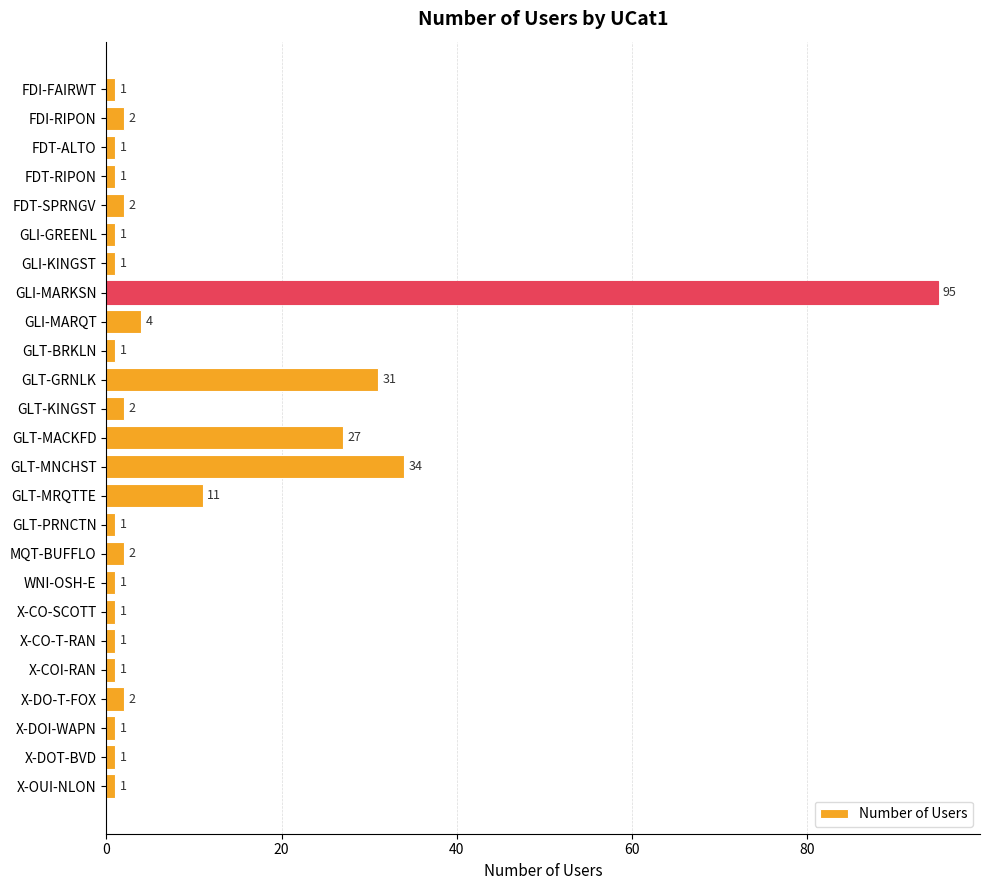

Reading top to bottom, extract all data points from this chart.

FDI-FAIRWT=1	FDI-RIPON=2	FDT-ALTO=1	FDT-RIPON=1	FDT-SPRNGV=2	GLI-GREENL=1	GLI-KINGST=1	GLI-MARKSN=95	GLI-MARQT=4	GLT-BRKLN=1	GLT-GRNLK=31	GLT-KINGST=2	GLT-MACKFD=27	GLT-MNCHST=34	GLT-MRQTTE=11	GLT-PRNCTN=1	MQT-BUFFLO=2	WNI-OSH-E=1	X-CO-SCOTT=1	X-CO-T-RAN=1	X-COI-RAN=1	X-DO-T-FOX=2	X-DOI-WAPN=1	X-DOT-BVD=1	X-OUI-NLON=1